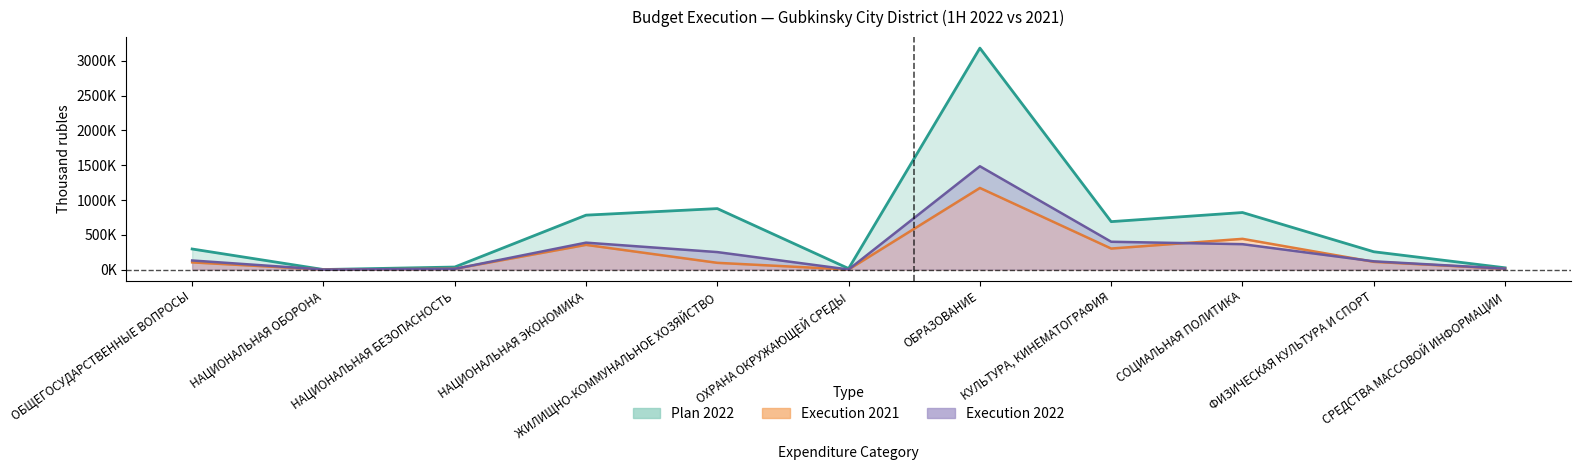

The value of Execution 2022 at НАЦИОНАЛЬНАЯ ЭКОНОМИКА is 386847.0. True or false?

True